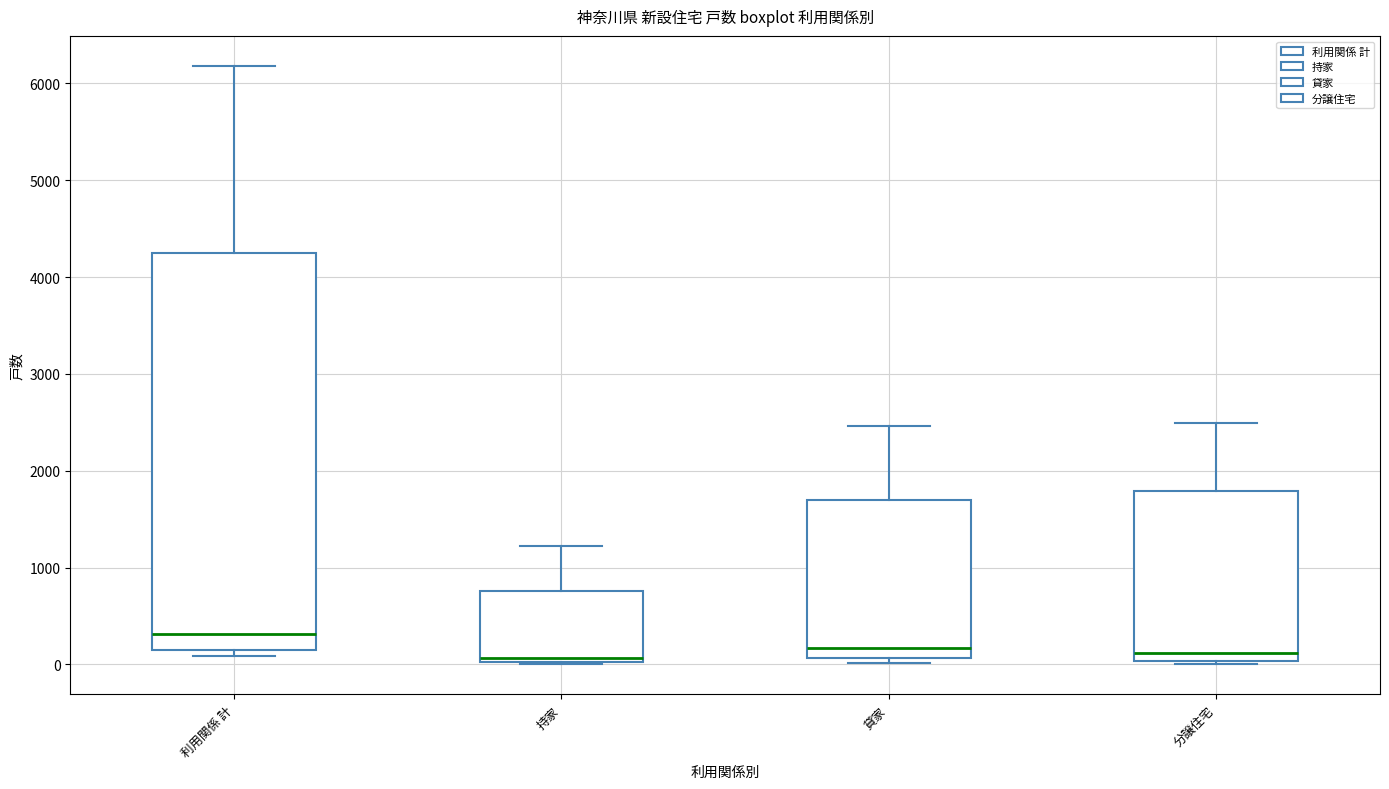

Which box has the highest median line?

利用関係 計